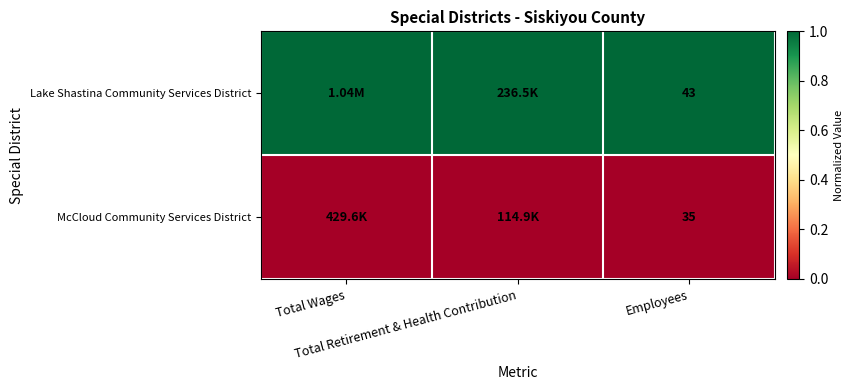

At how many categories does at least one series exceed 0?

3